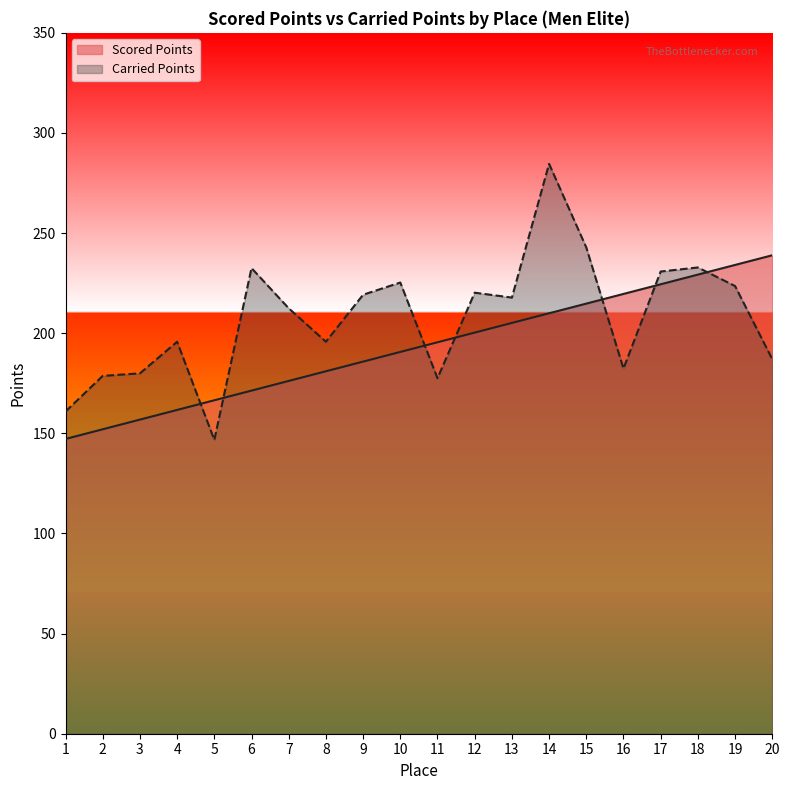

Rank the series at 9 from lowest to highest value.

Scored Points, Carried Points